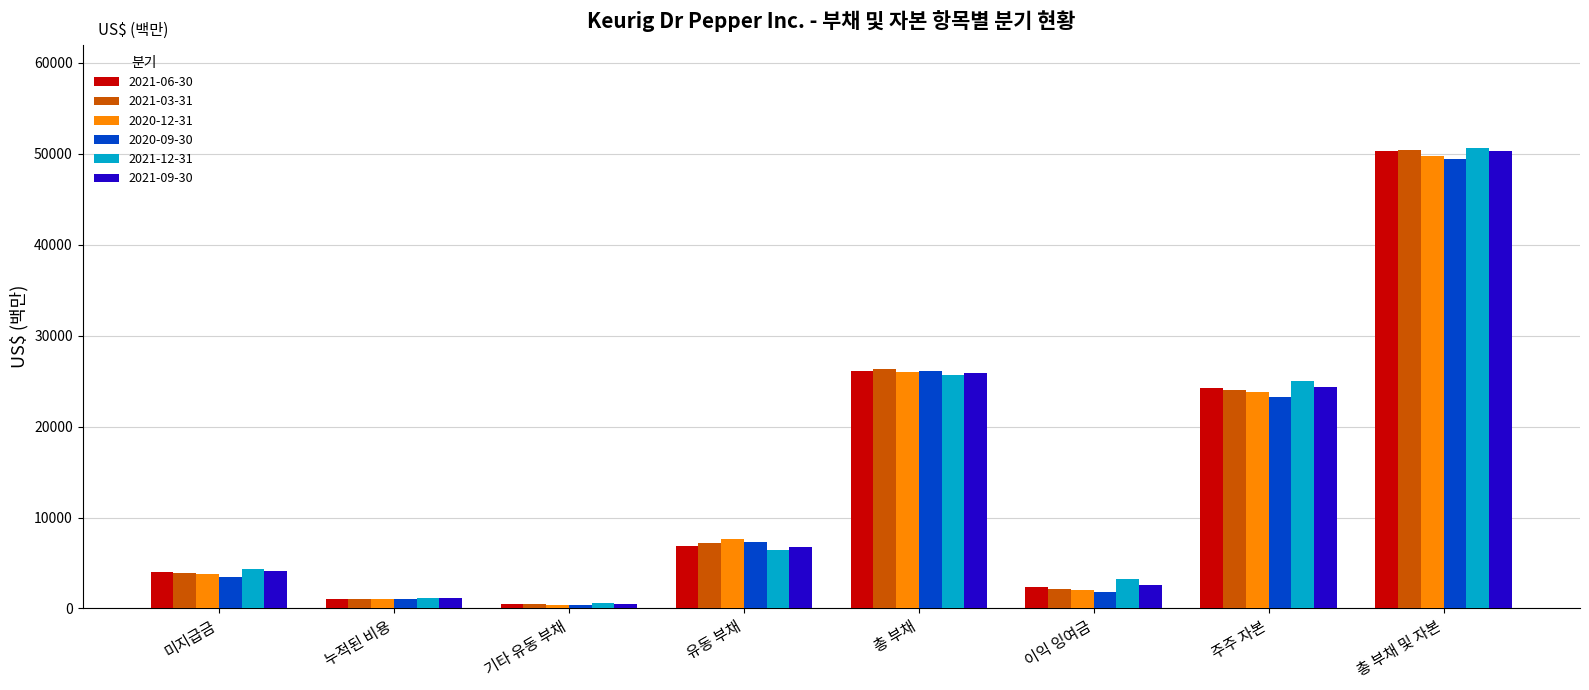

What is the total value across all series at 총 부채 및 자본?

300835